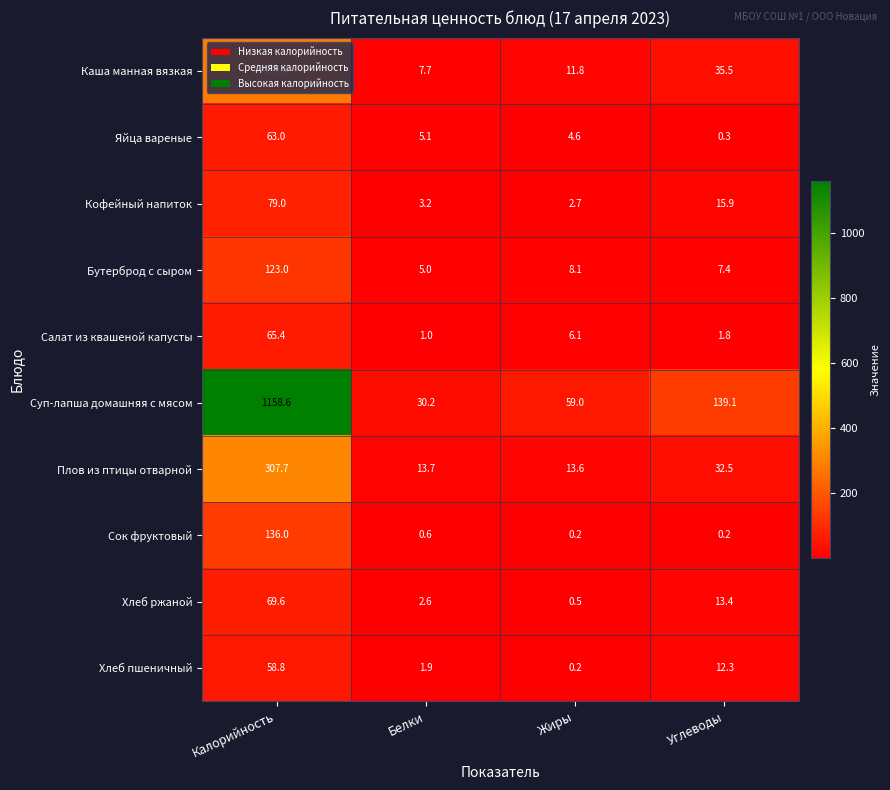

Rank the series by their maximum value, from lowest to highest.

Хлеб пшеничный, Яйца вареные, Салат из квашеной капусты, Хлеб ржаной, Кофейный напиток, Бутерброд с сыром, Сок фруктовый, Каша манная вязкая, Плов из птицы отварной, Суп-лапша домашняя с мясом